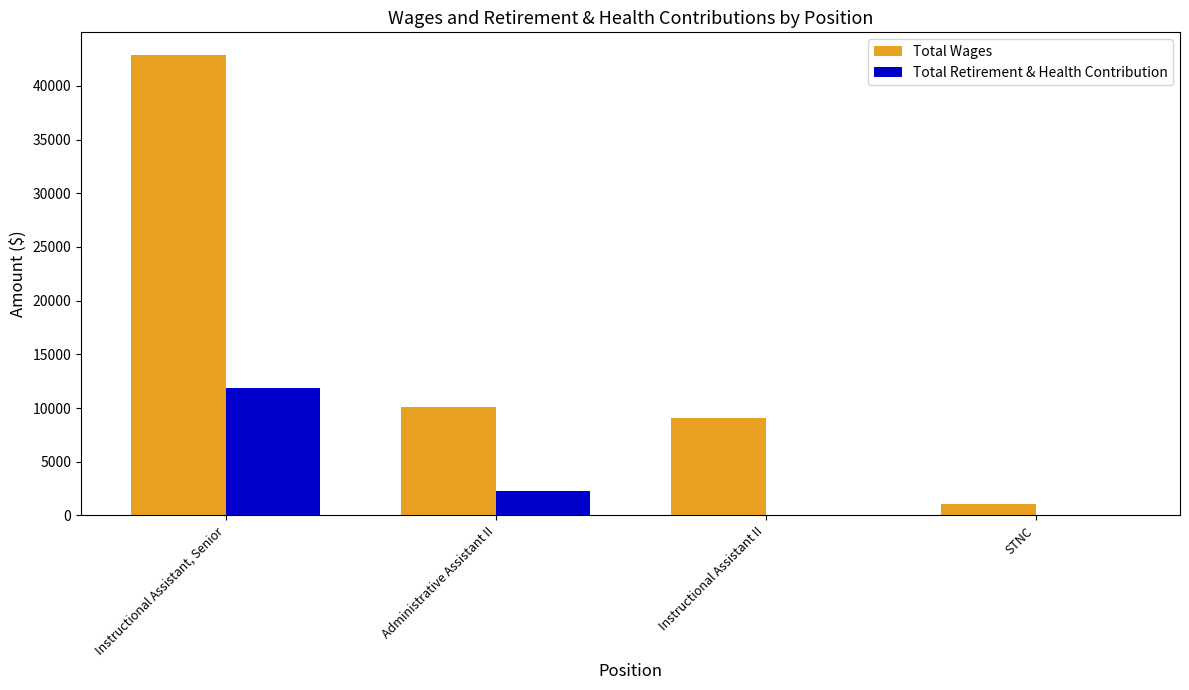

At which label is Total Retirement & Health Contribution closest to 5922?

Administrative Assistant II